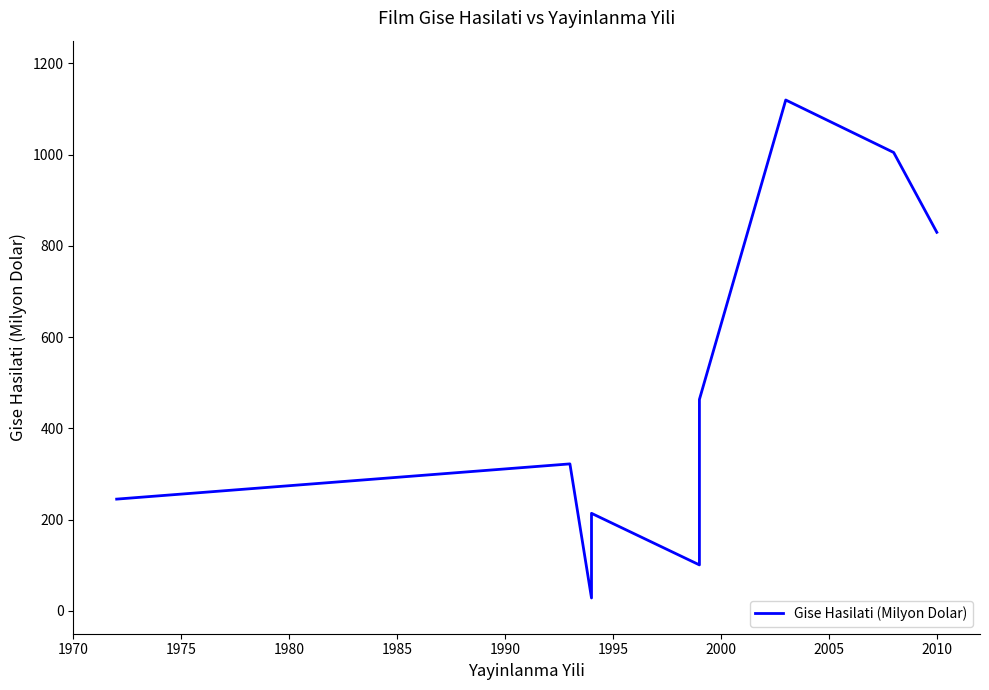

How many lines are shown in the chart?

1